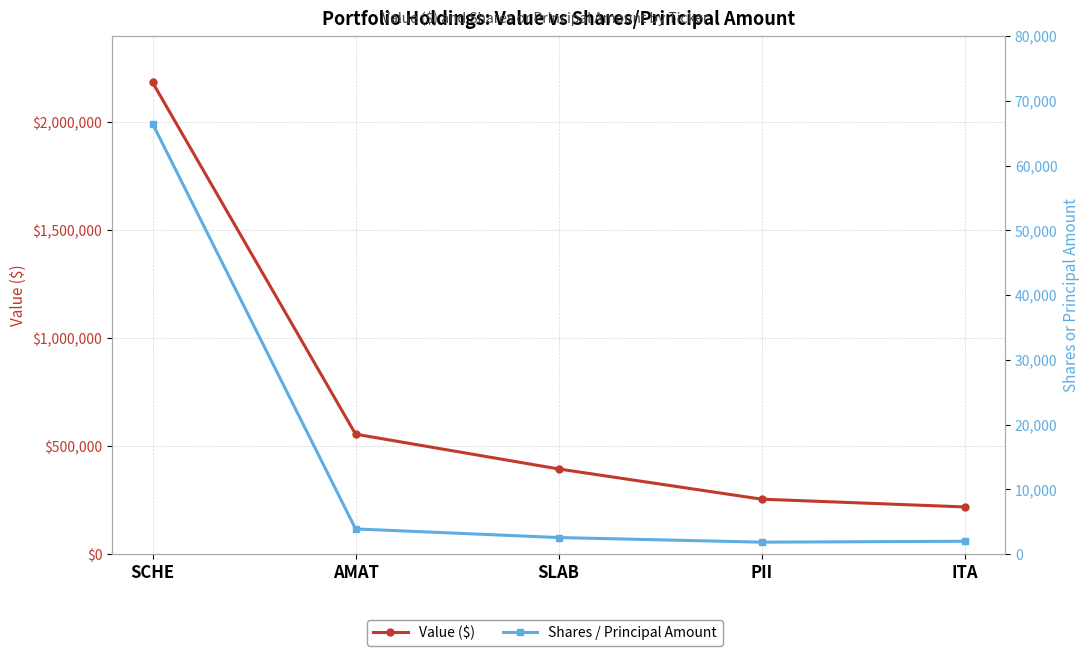

Reading right to left, what are all the values shown in this chart?

Value ($): 219000	255000	395000	556000	2185000
Shares / Principal Amount: 2000	1861	2575	3905	66457